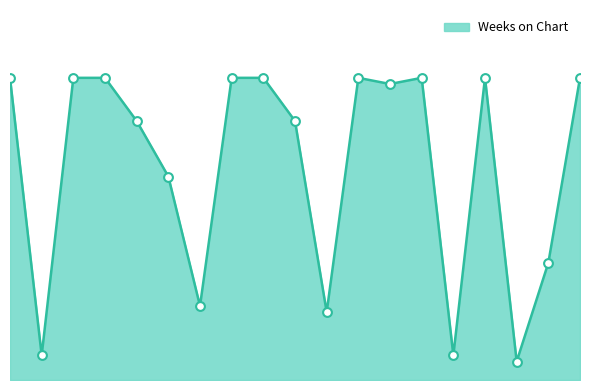

Does the chart have visible grid lines?

No